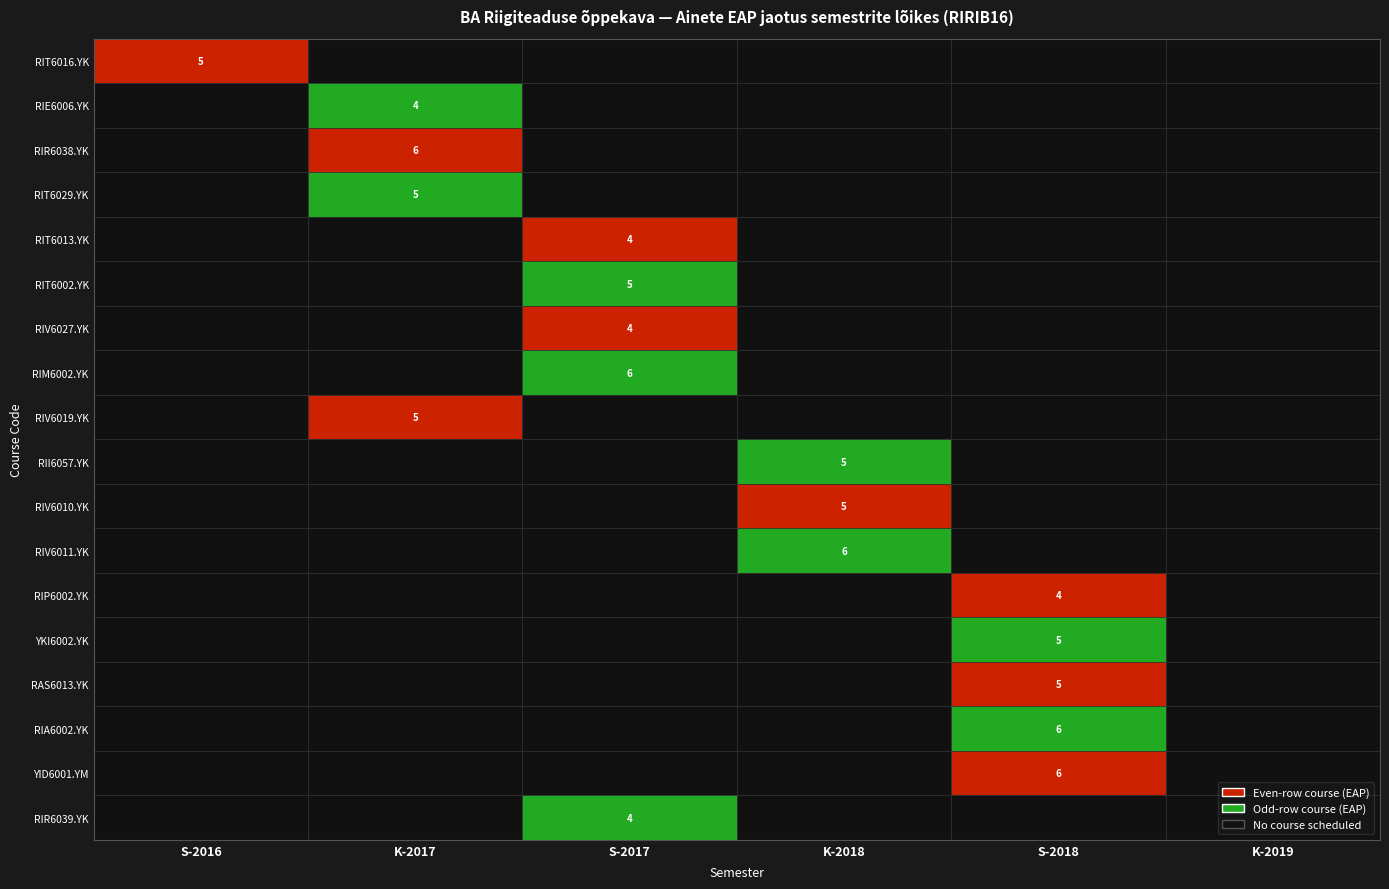

What is the difference between the RIR6039.YK values at 0 and 2?

4